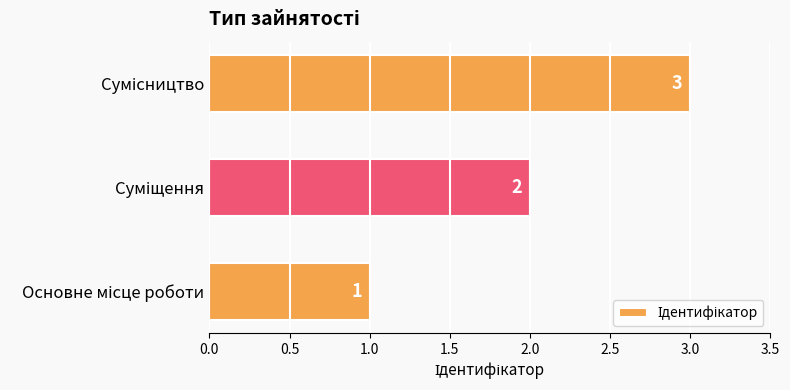

What is the maximum value shown in the chart?

3